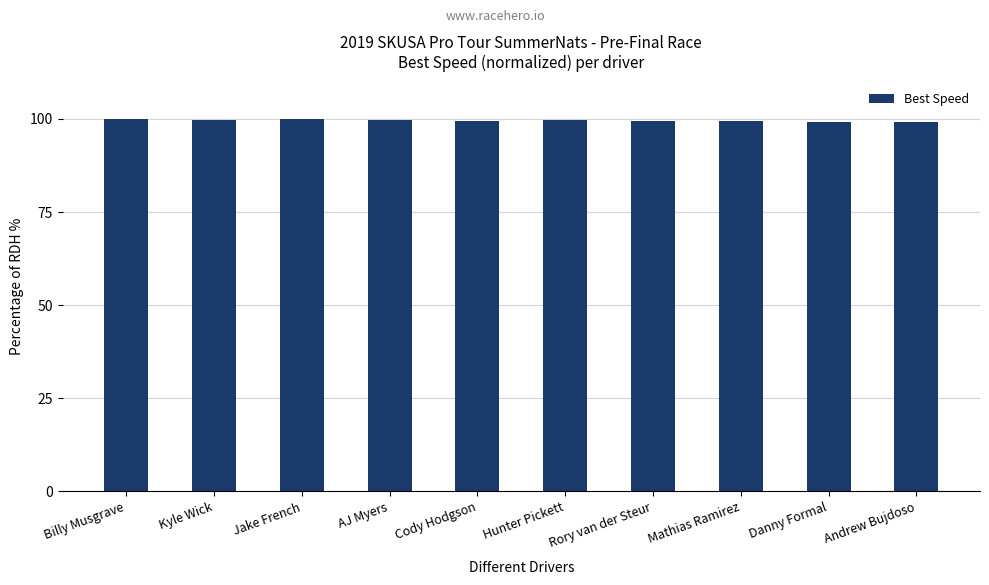

What is the value of the 9th bar from the left?

99.3